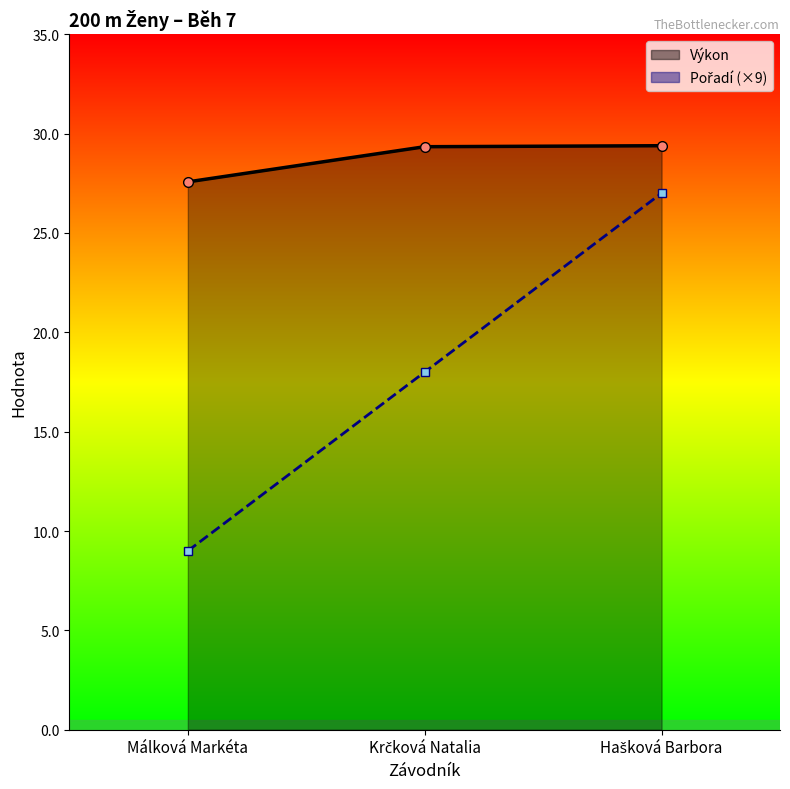

What are all the series names shown in the legend?

Pořadí, Výkon